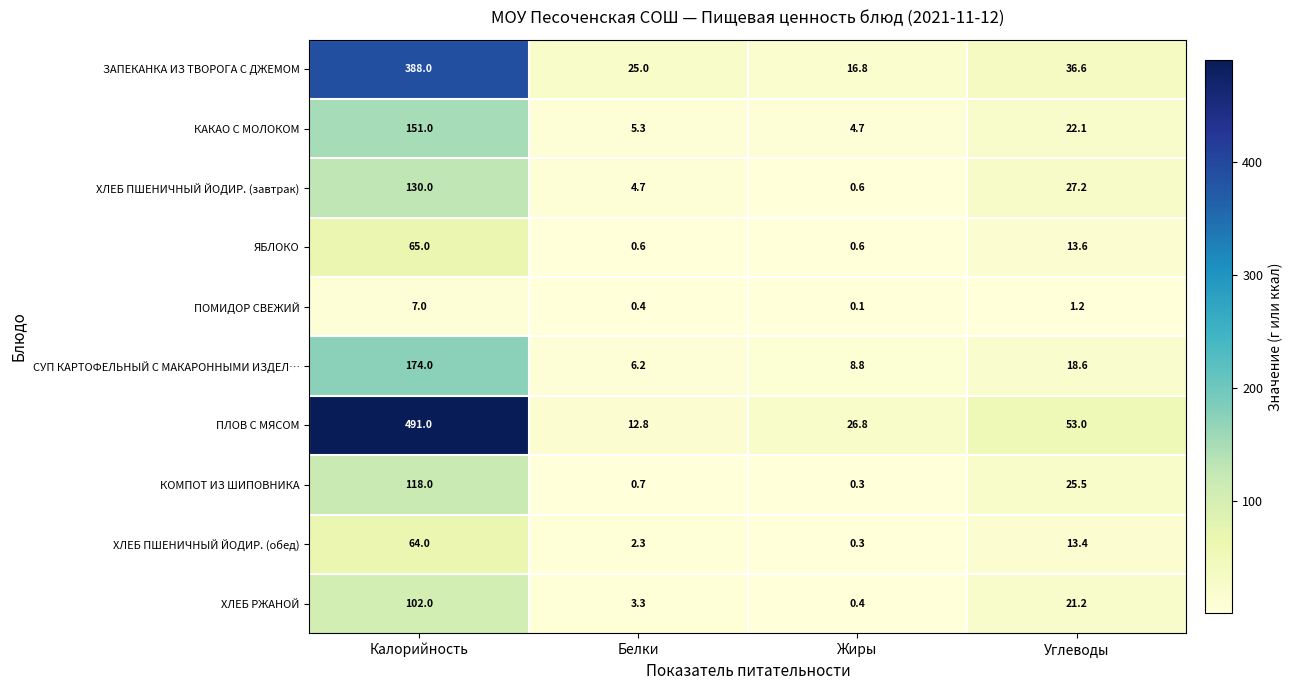

What is the average value of the ЗАПЕКАНКА ИЗ ТВОРОГА С ДЖЕМОМ series?

116.6